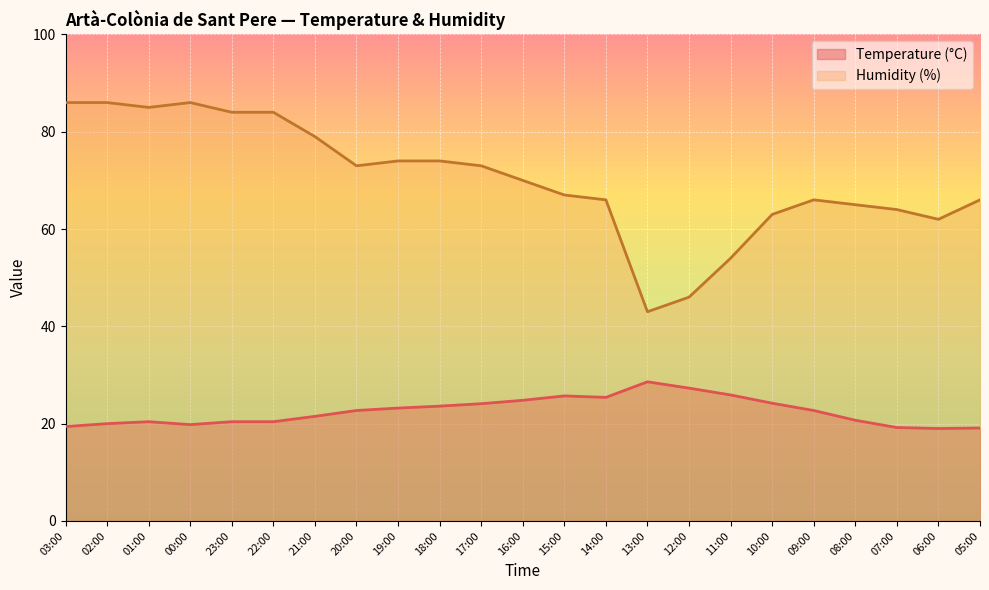

True or false: Humidity (%) and Temperature (°C) intersect in this chart.

False